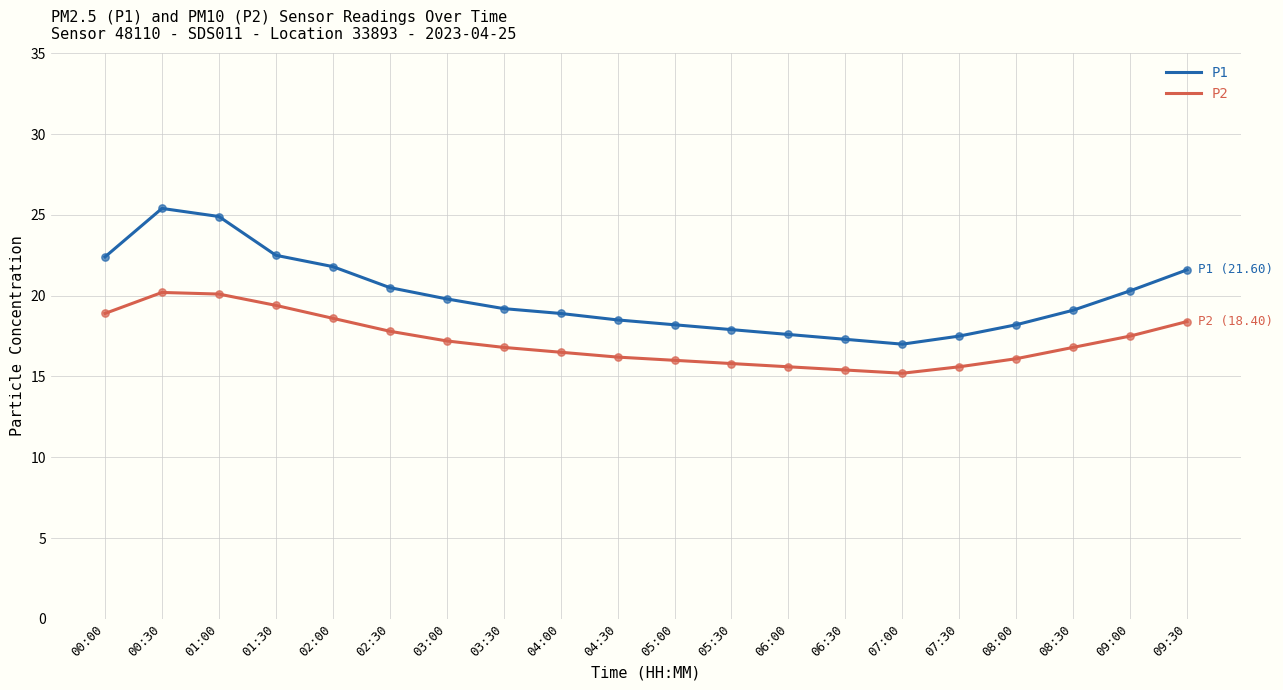

What is the spread (max minus min) of values at 04:30?

2.3